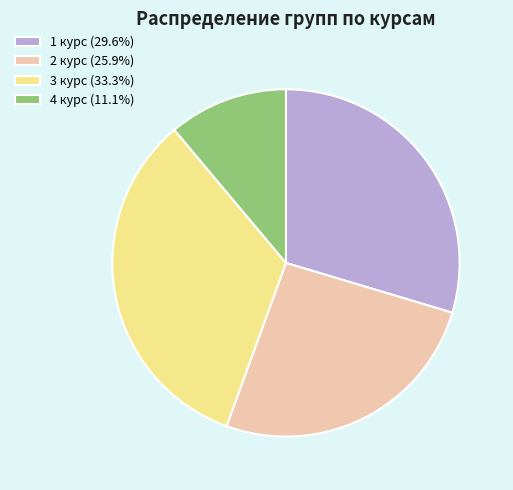

Which slice is the smallest?

4 курс